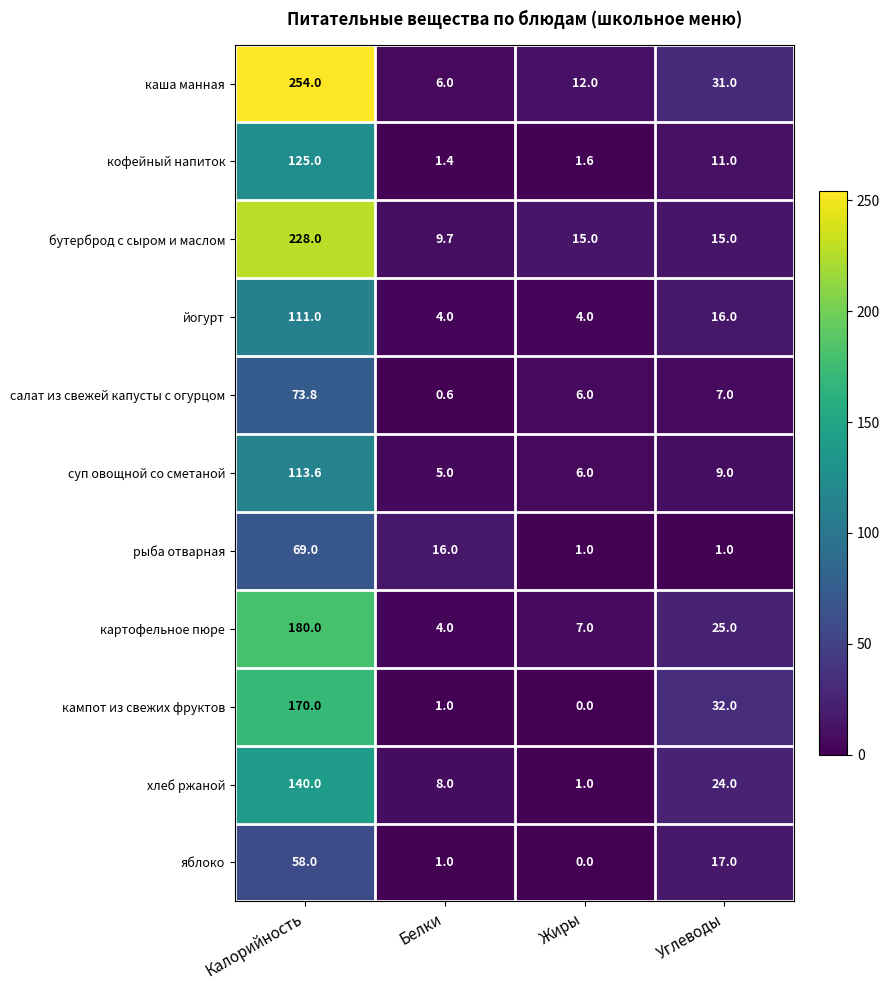

Which series has the largest total across all categories?

каша манная